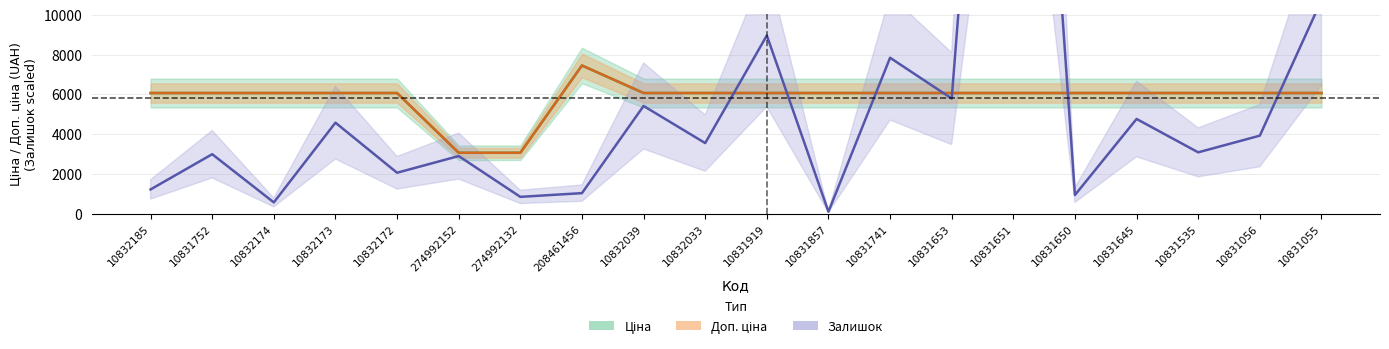

Which series ends up on top after the final intersection of Залишок and Доп. ціна?

Залишок